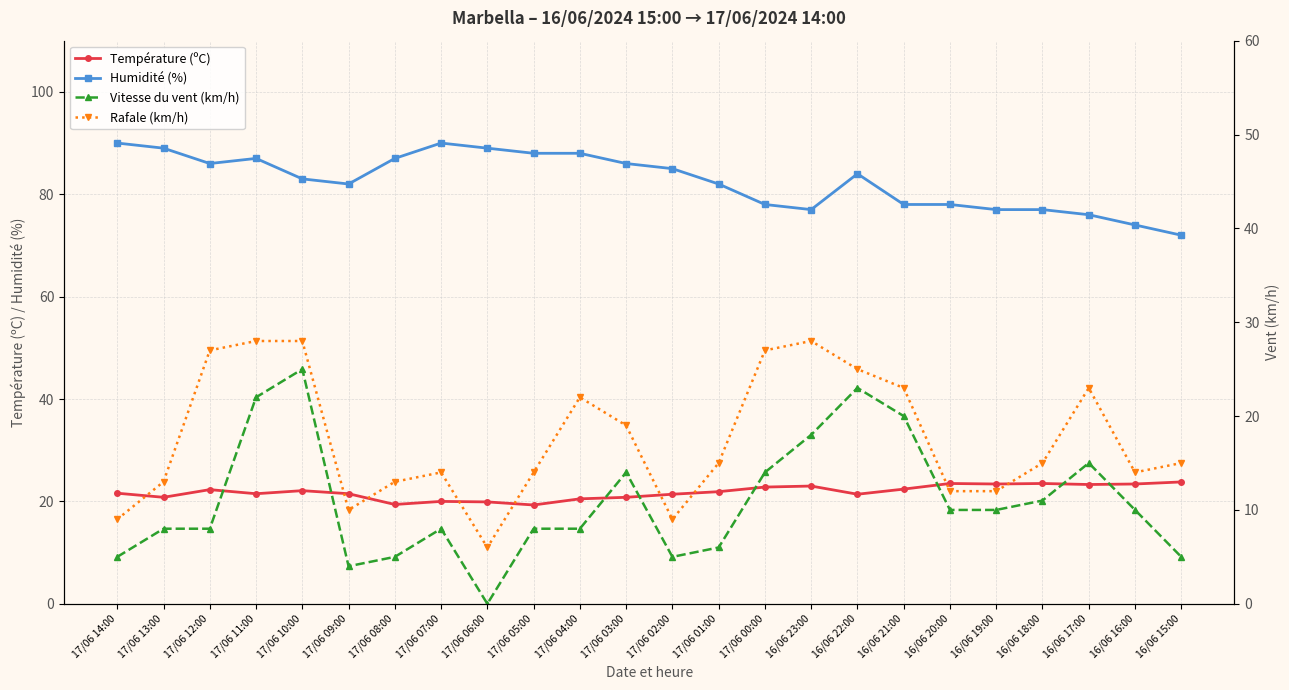

What is the label of the 1st point from the left?

17/06 14:00